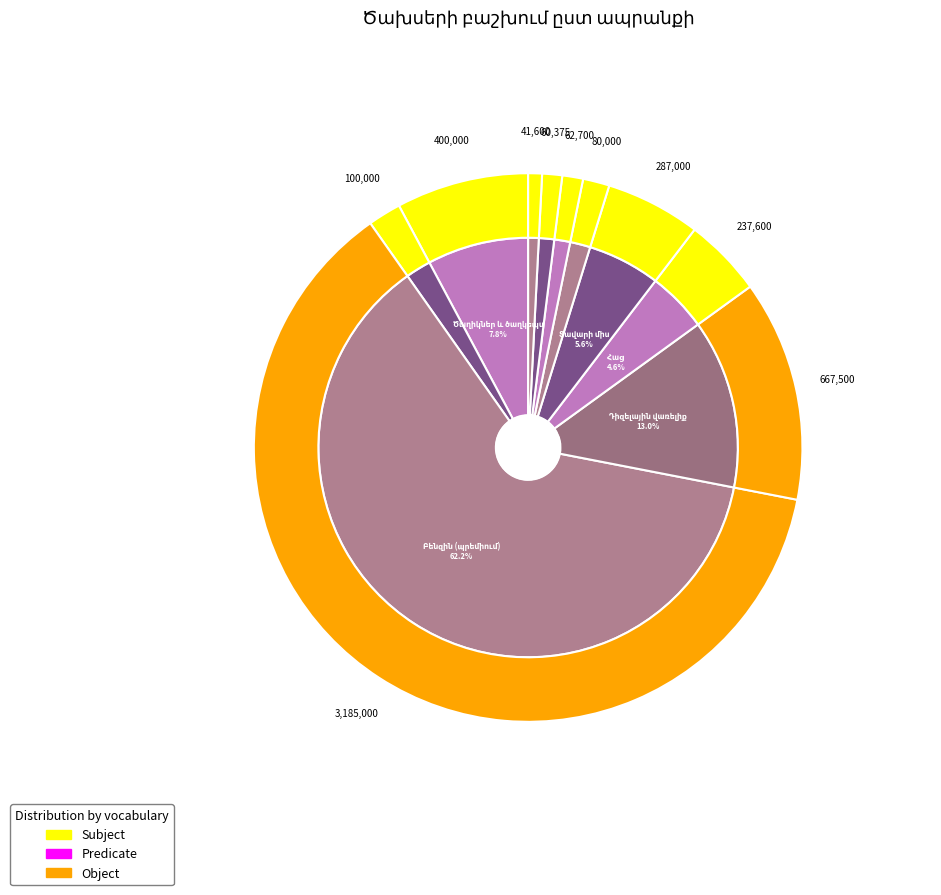

To the nearest percent, what percentage of the pie is Պանիր?

2%